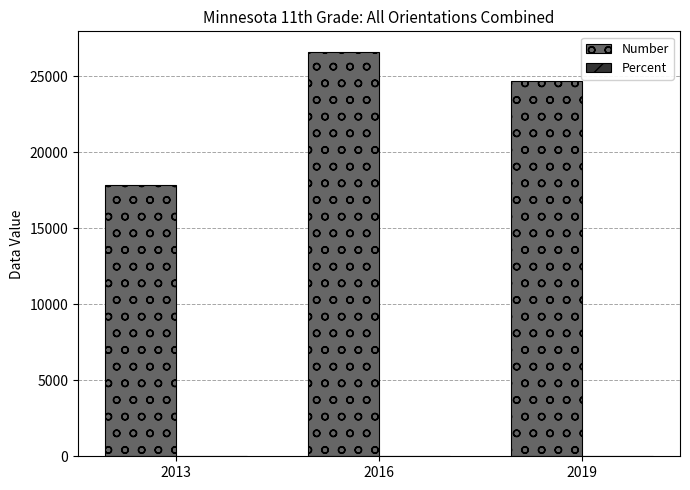

Is it true that Number equals 26636.0 at 2016?

True